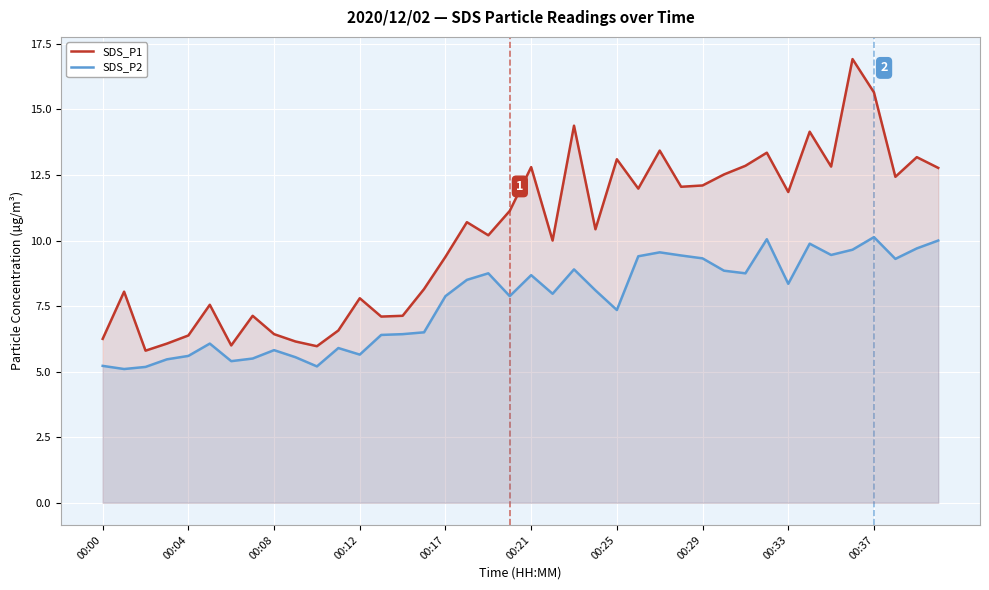

True or false: SDS_P2 and SDS_P1 cross at least once.

False